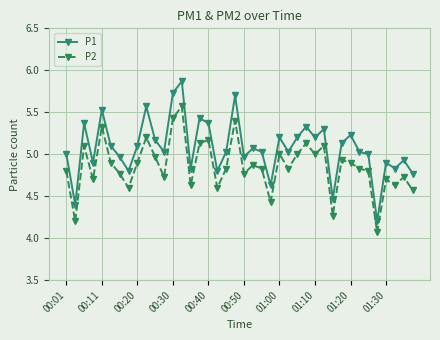

Which series has the widest spread of values?

P1